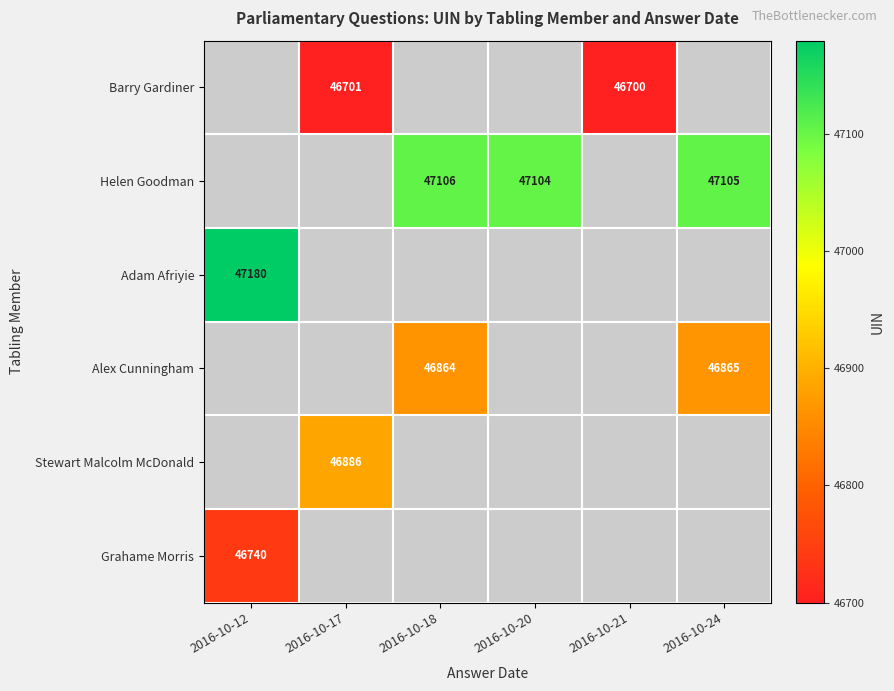

Is the value of Alex Cunningham at 2016-10-24 greater than the value of Helen Goodman at 2016-10-24?

No